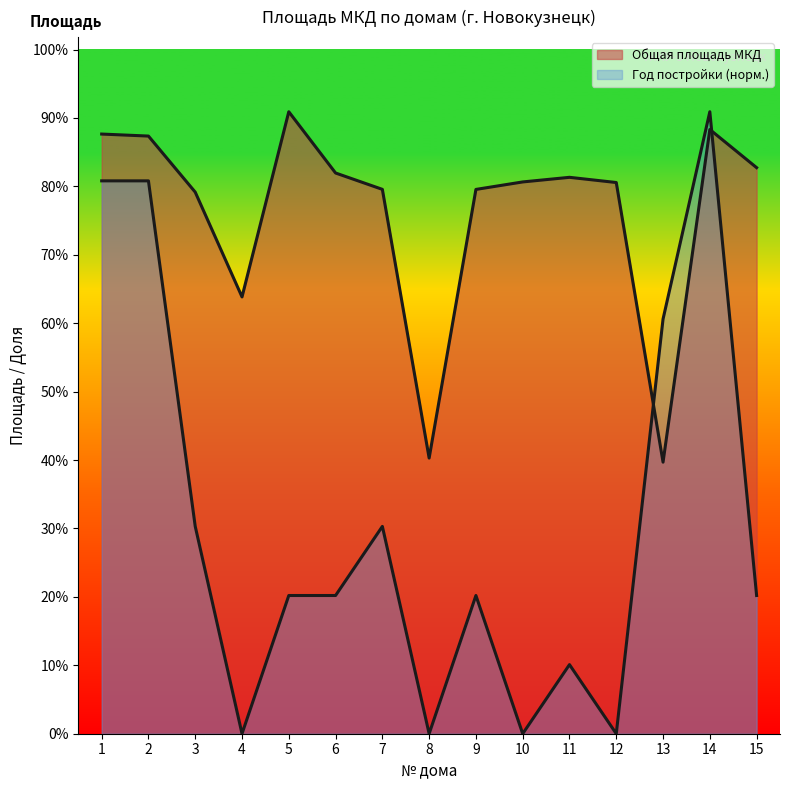

At which category does Общая площадь МКД reach its first local peak?

5